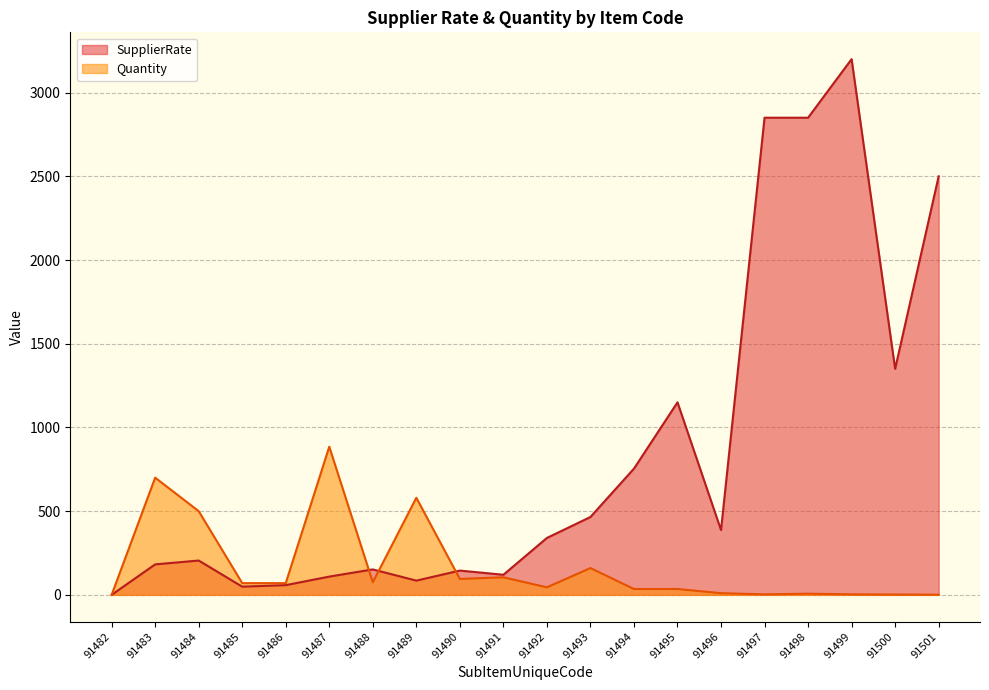

How many data points in Quantity are less than 70?

10